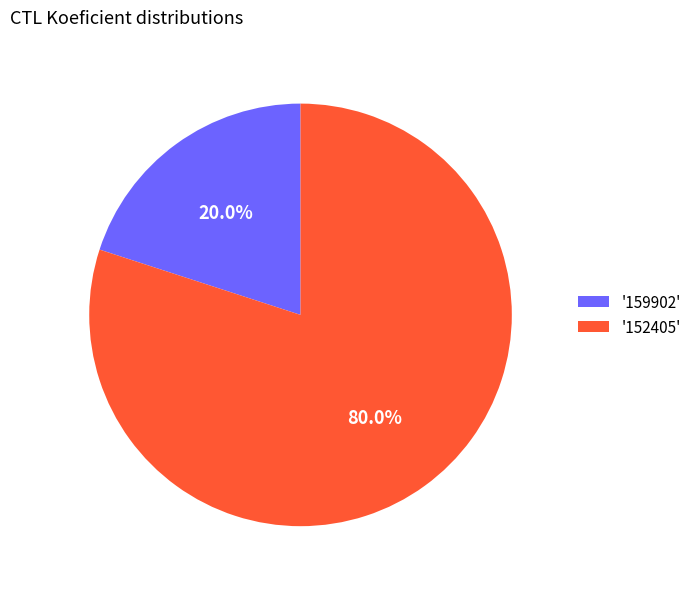

What is the ratio of the value at '152405' to the value at '159902'?

4.0